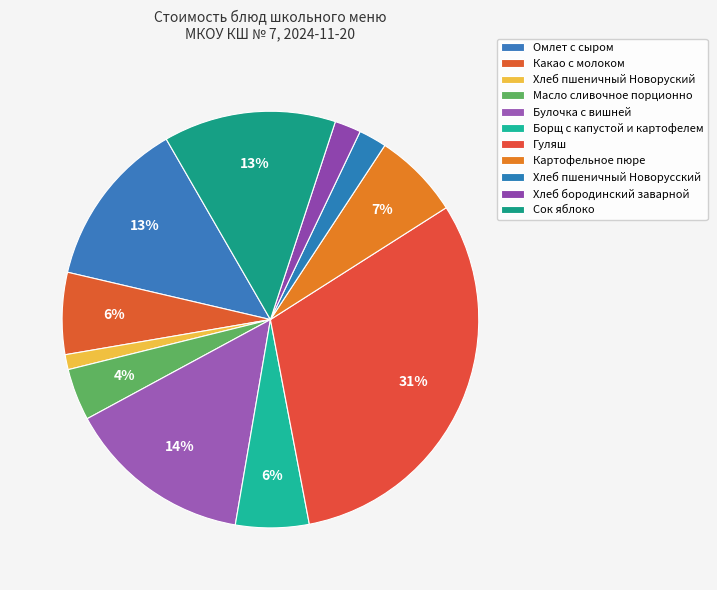

Count the number of slices in the pie.

11